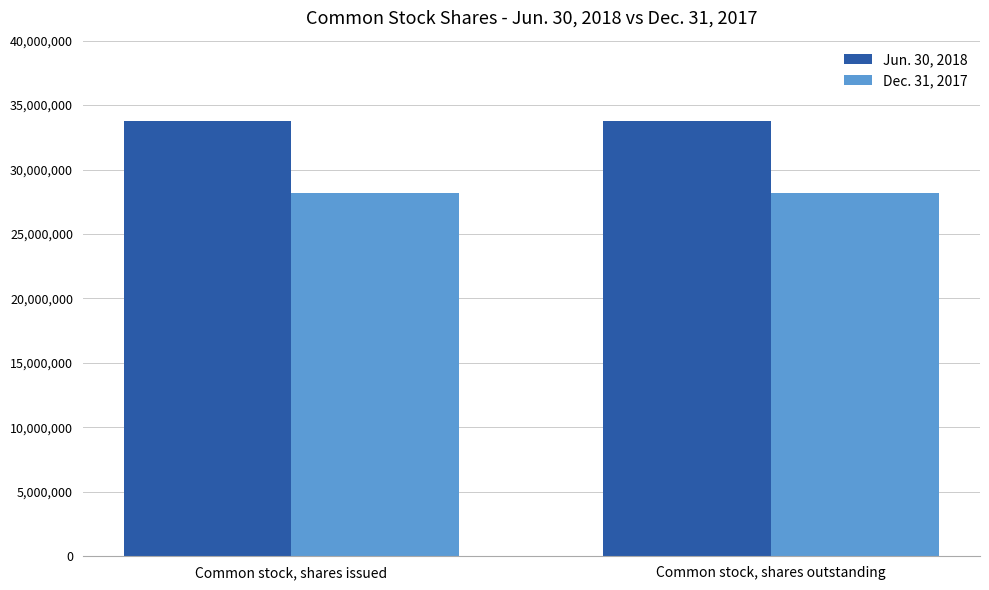

How many distinct data groups are displayed?

2